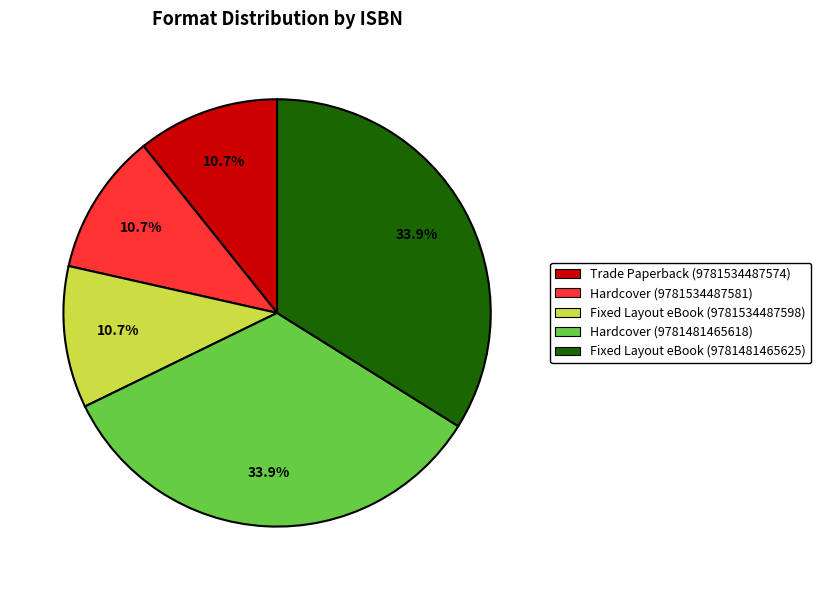

To the nearest percent, what is the difference between the largest and smallest slice percentages?

23%